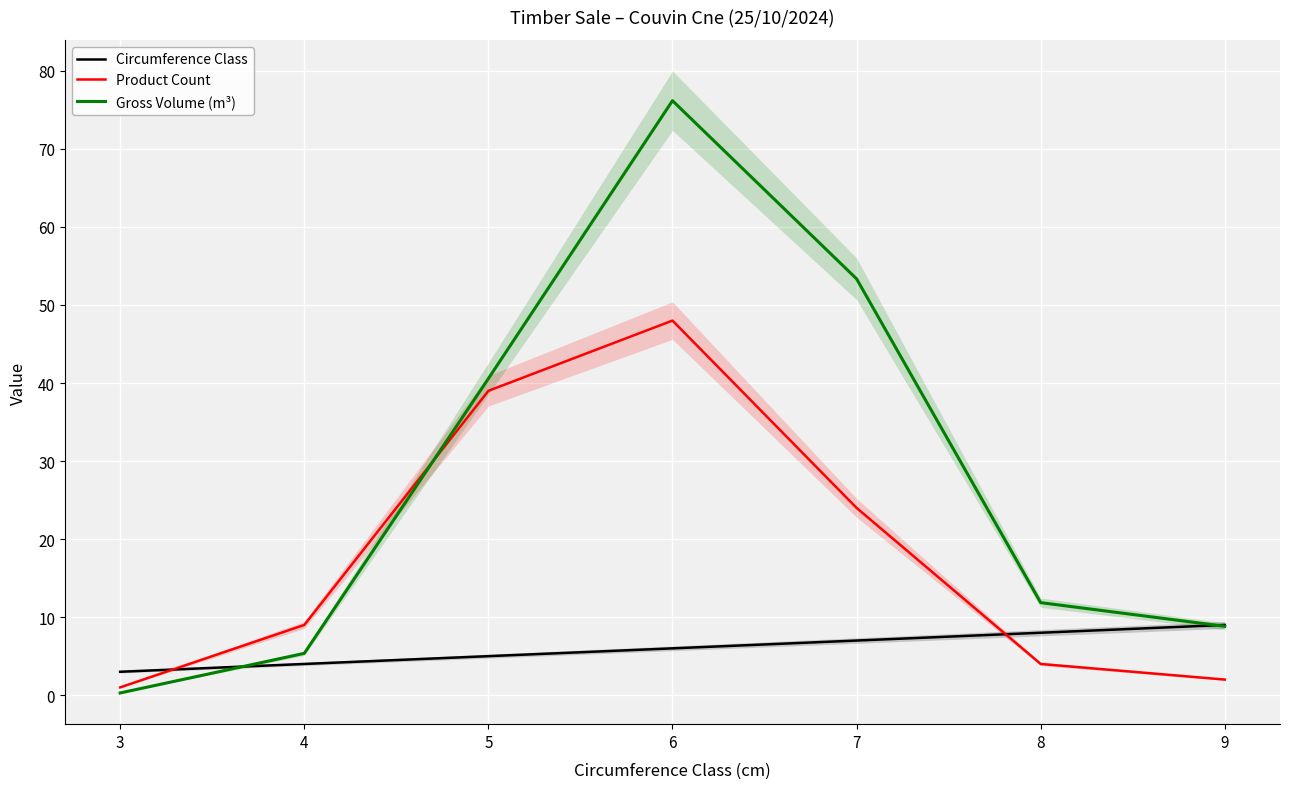

At which category is the sum across all series the highest?

6